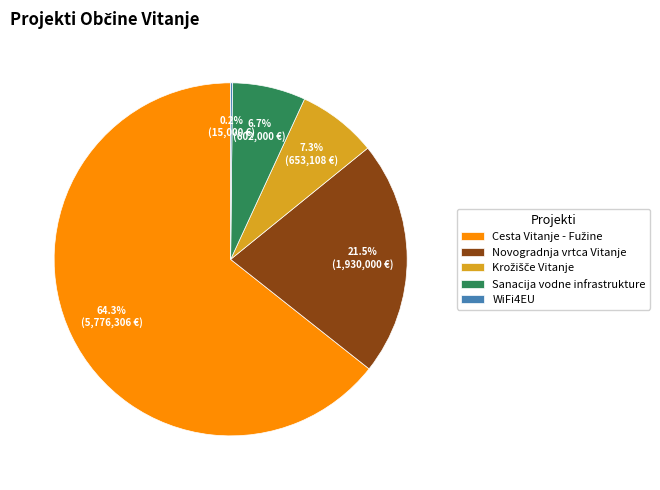

Is there a majority slice in this chart?

Yes